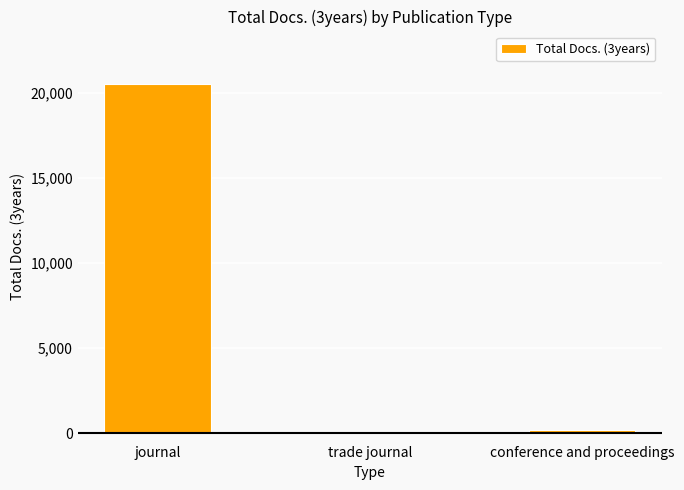

What is the ratio of the value at journal to the value at trade journal?

427.6